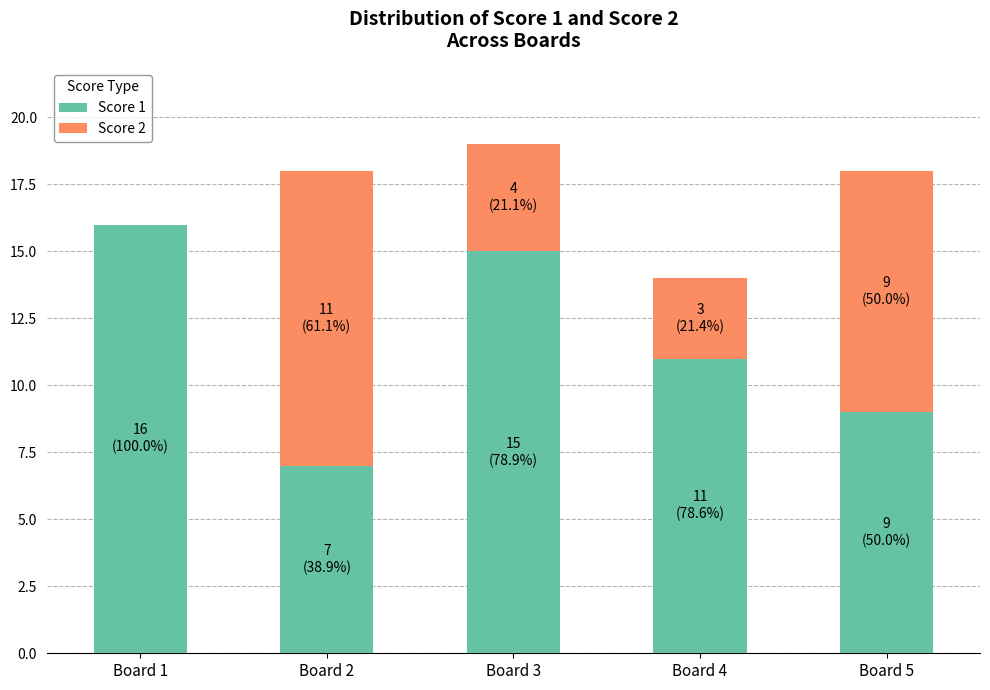

What is the difference between the Score 1 values at Board 2 and Board 3?

8